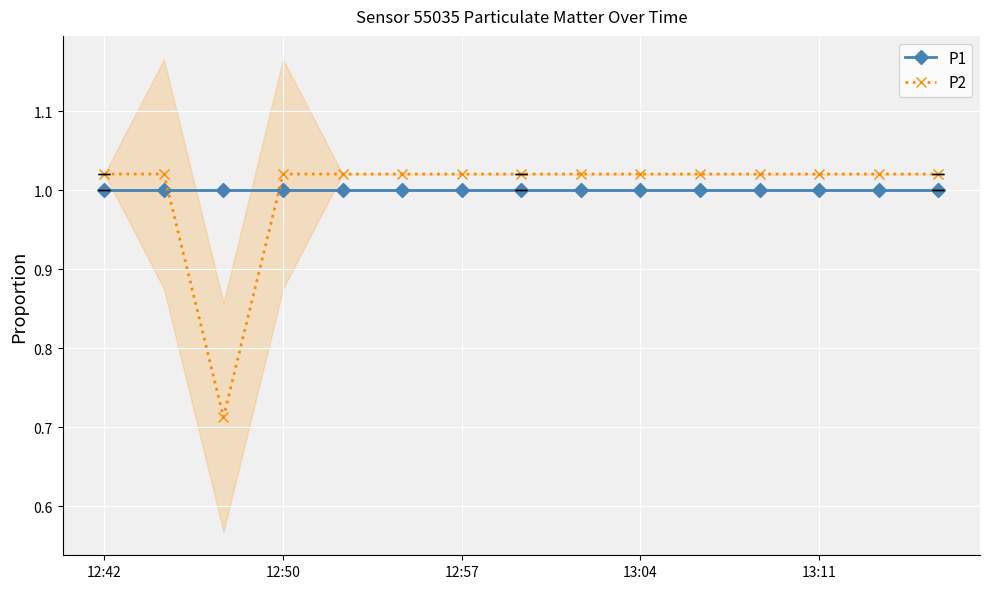

What is the label of the 2nd point from the right?

13